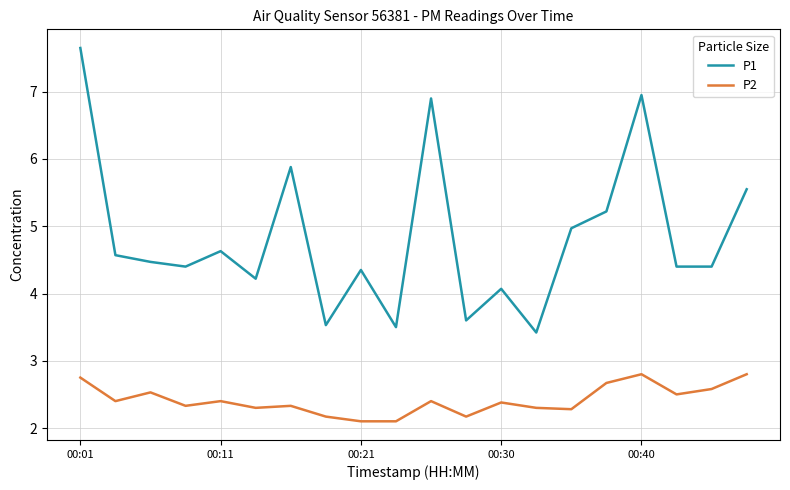

True or false: P2 and P1 intersect in this chart.

False